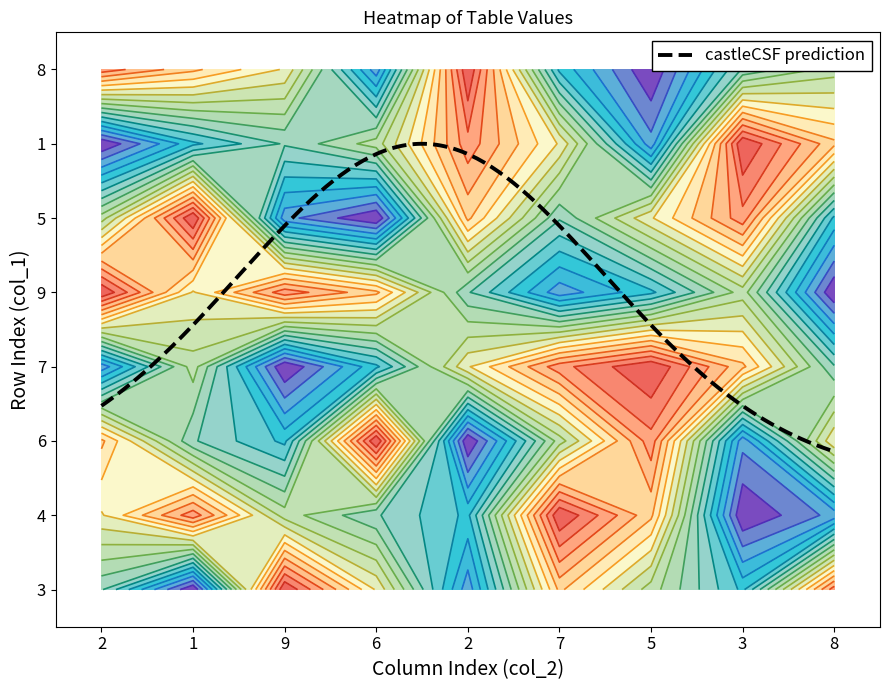

Where is 7 nearest to the value 5?

1